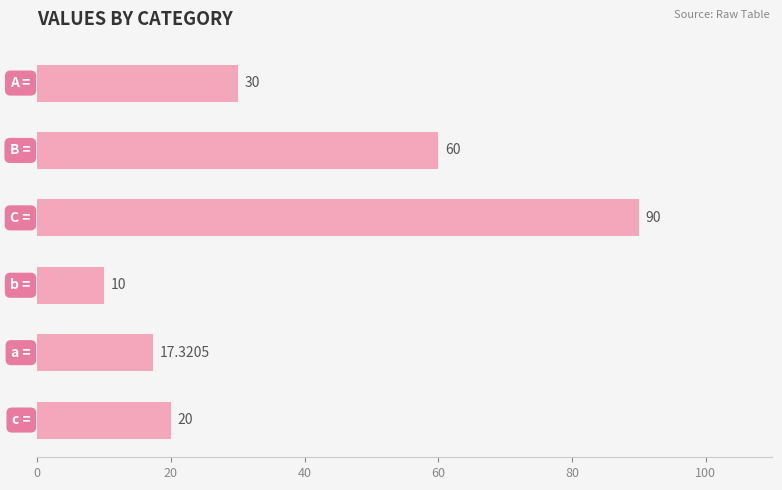

What is the sum of all values?

227.3